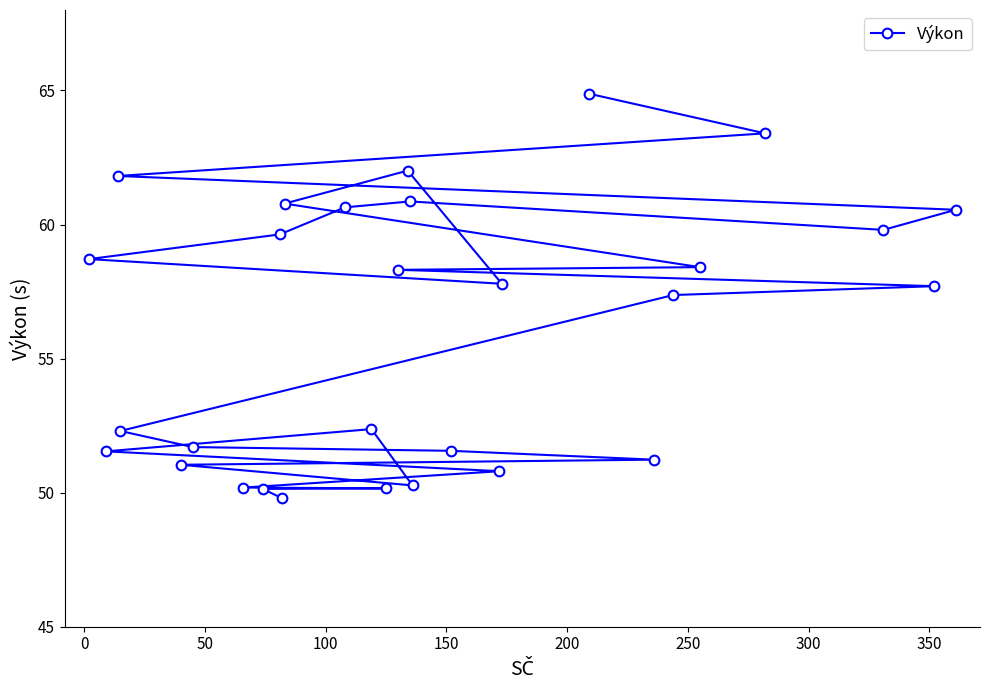

How many lines are shown in the chart?

1